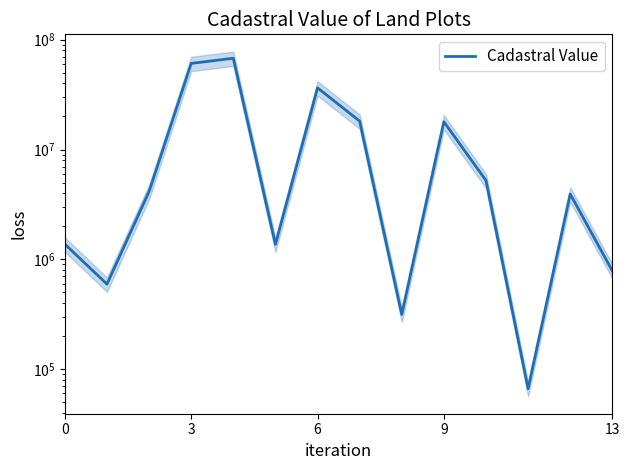

Does the chart display data point markers on the line(s)?

No